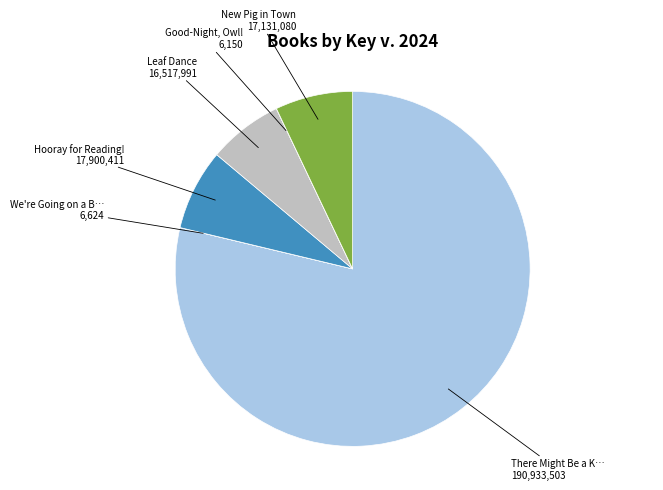

Is there any slice that represents more than half of the pie?

Yes